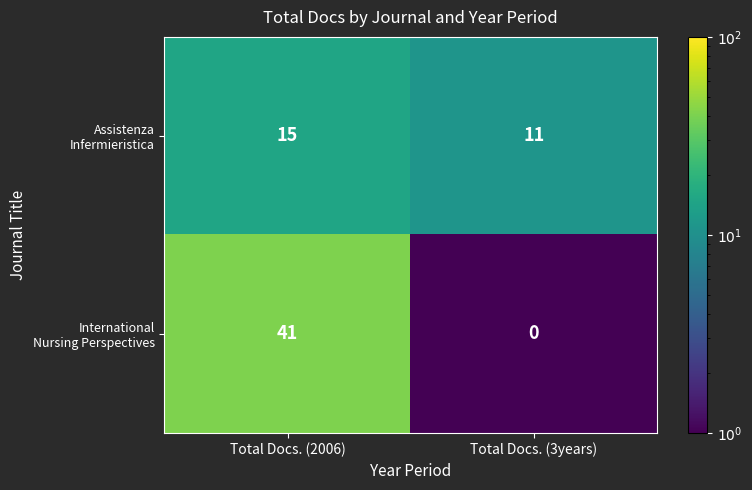

At which category is the sum across all series the highest?

Total Docs. (2006)